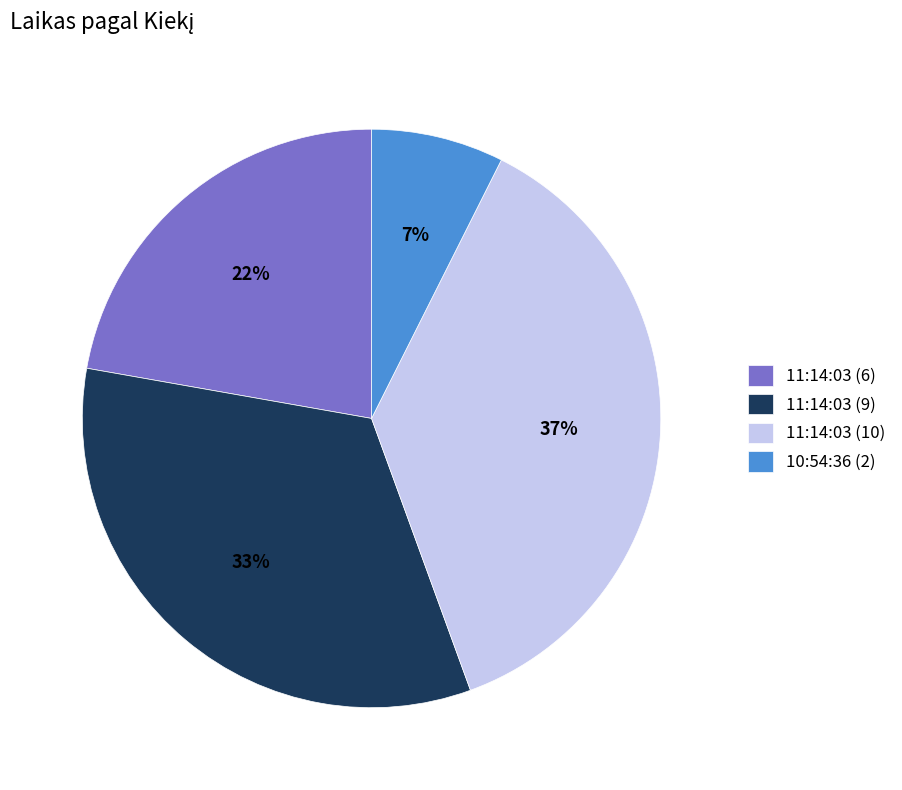

How many slices are in this pie chart?

4